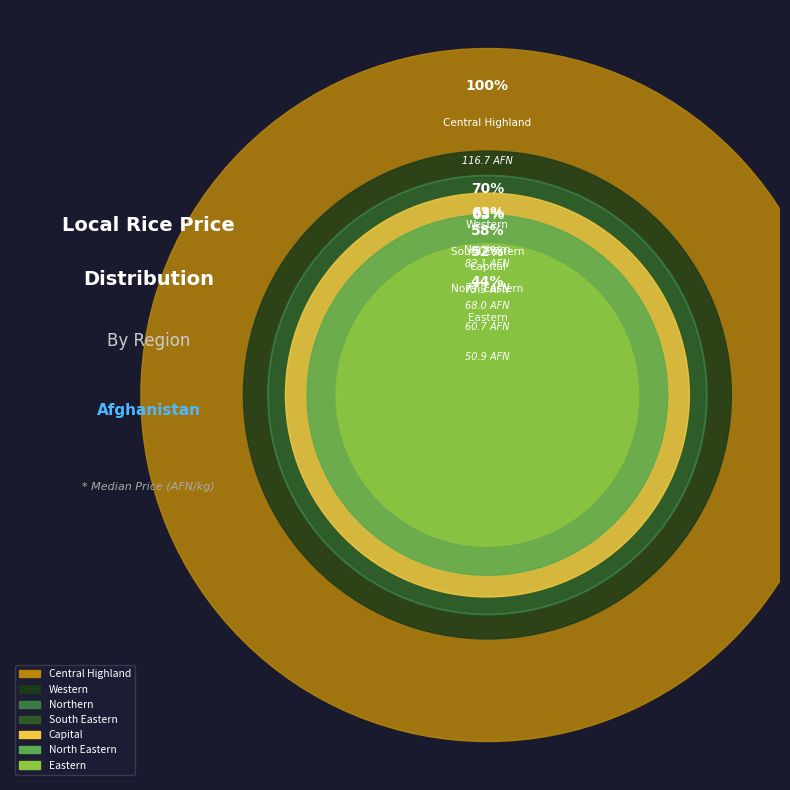

True or false: Northern accounts for 27% of the total.

False